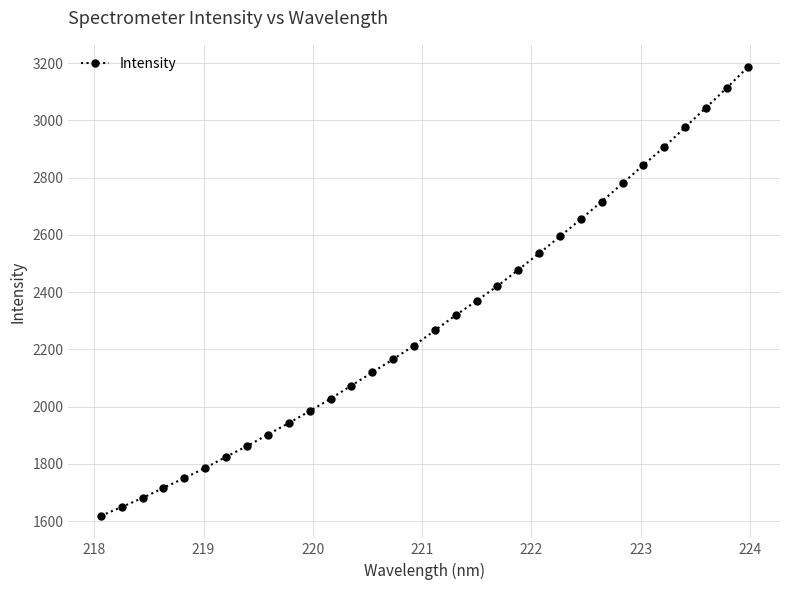

What is the value of the 9th point from the left?

1902.3